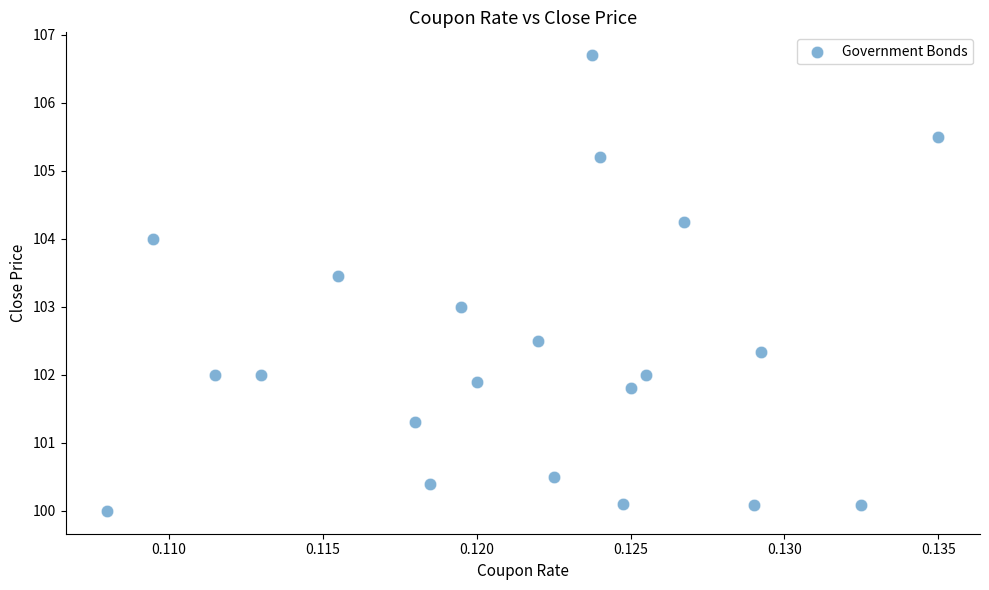

List the coordinates of all points as (X, Y) pairs, reading left to right.

(0.1, 100.0)  (0.1, 104.0)  (0.1, 102.0)  (0.1, 102.0)  (0.1, 103.4)  (0.1, 101.3)  (0.1, 100.4)  (0.1, 103.0)  (0.1, 101.9)  (0.1, 102.5)  (0.1, 100.5)  (0.1, 106.7)  (0.1, 105.2)  (0.1, 100.1)  (0.1, 101.8)  (0.1, 102.0)  (0.1, 104.2)  (0.1, 100.1)  (0.1, 102.3)  (0.1, 100.1)  (0.1, 105.5)